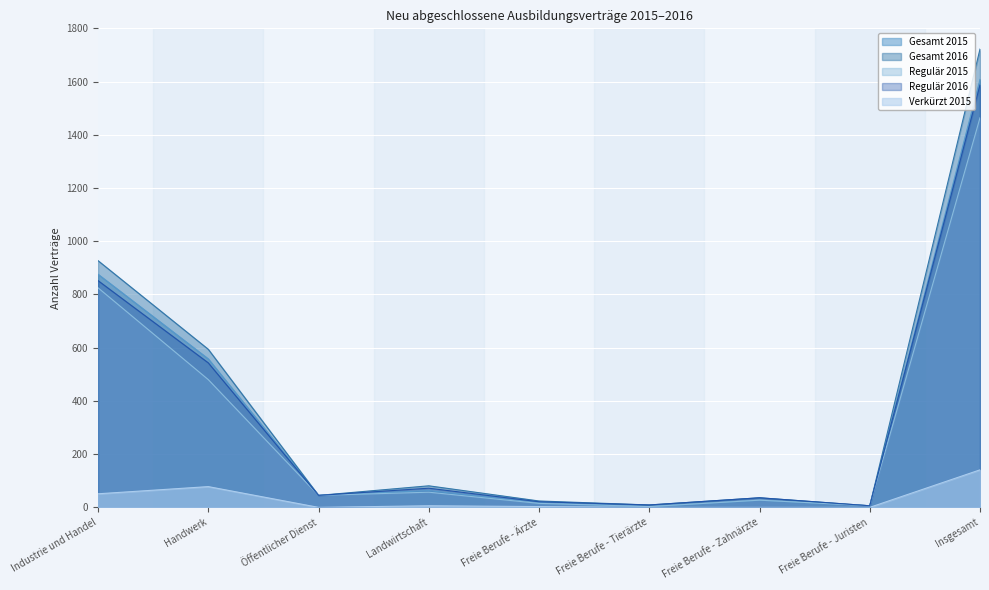

What is the label of the 7th point from the right?

Öffentlicher Dienst